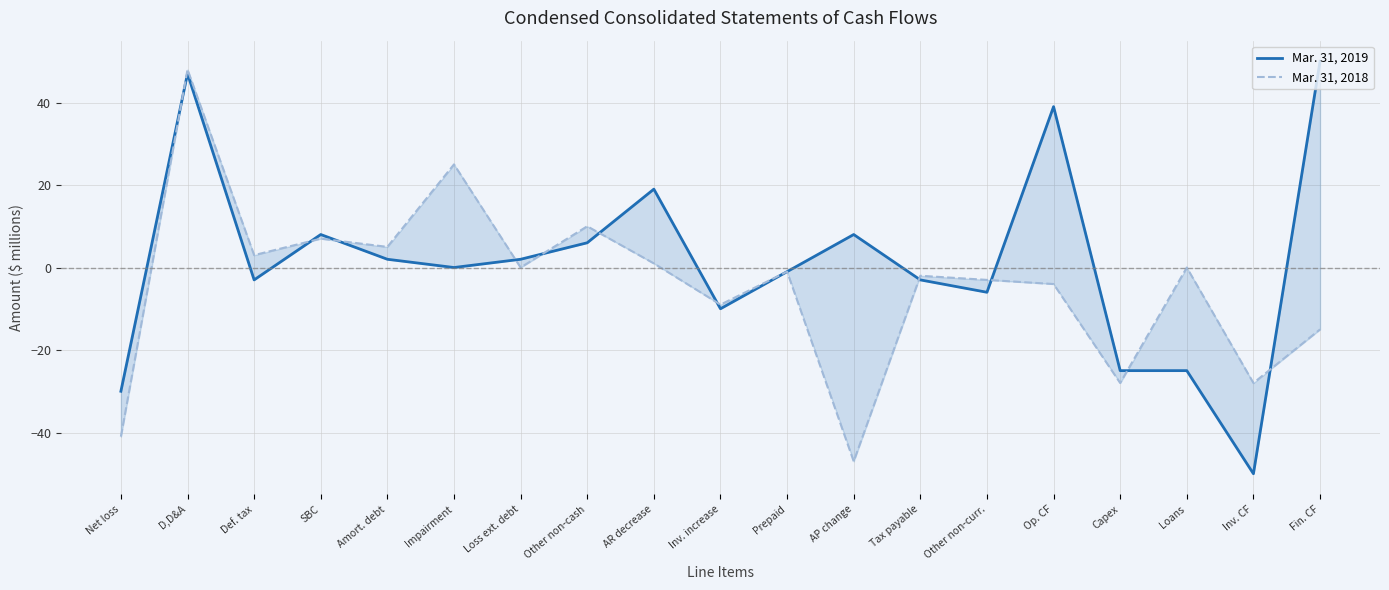

Reading left to right, list all the values displayed in this chart.

Mar. 31, 2019: -30	47	-3	8	2	0	2	6	19	-10	-1	8	-3	-6	39	-25	-25	-50	50
Mar. 31, 2018: -41	48	3	7	5	25	0	10	1	-9	-1	-47	-2	-3	-4	-28	0	-28	-15